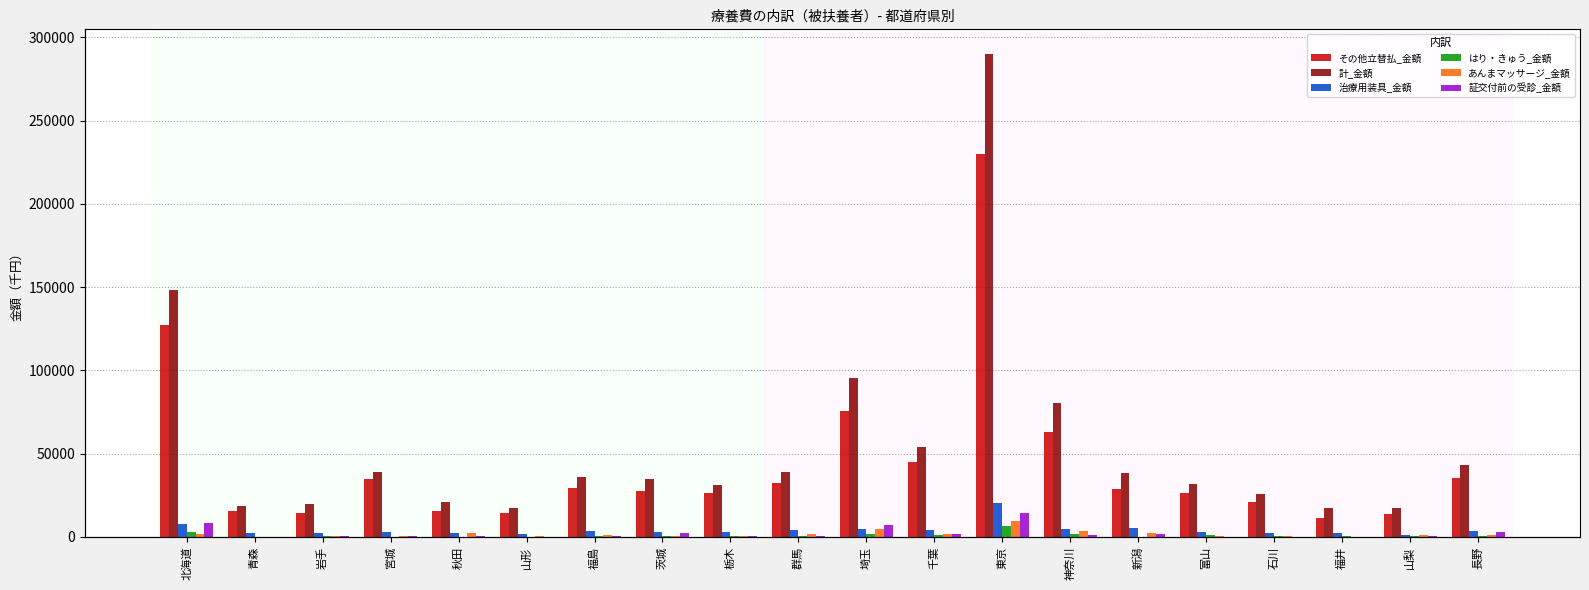

What is the minimum value shown in the chart?

11.0